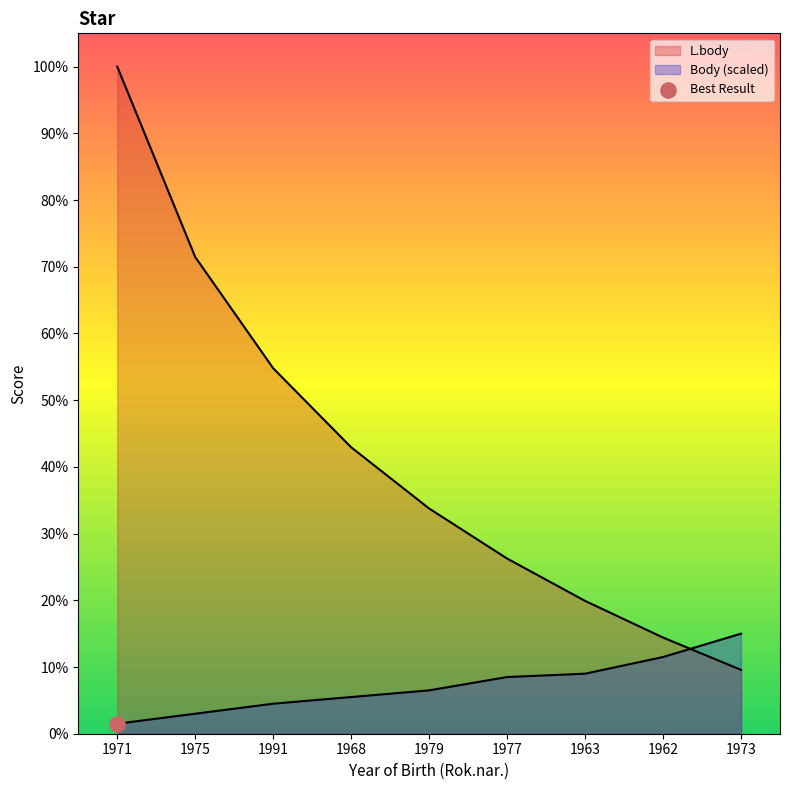

Is the value of L.body at 1977 greater than the value of Body at 1962?

Yes